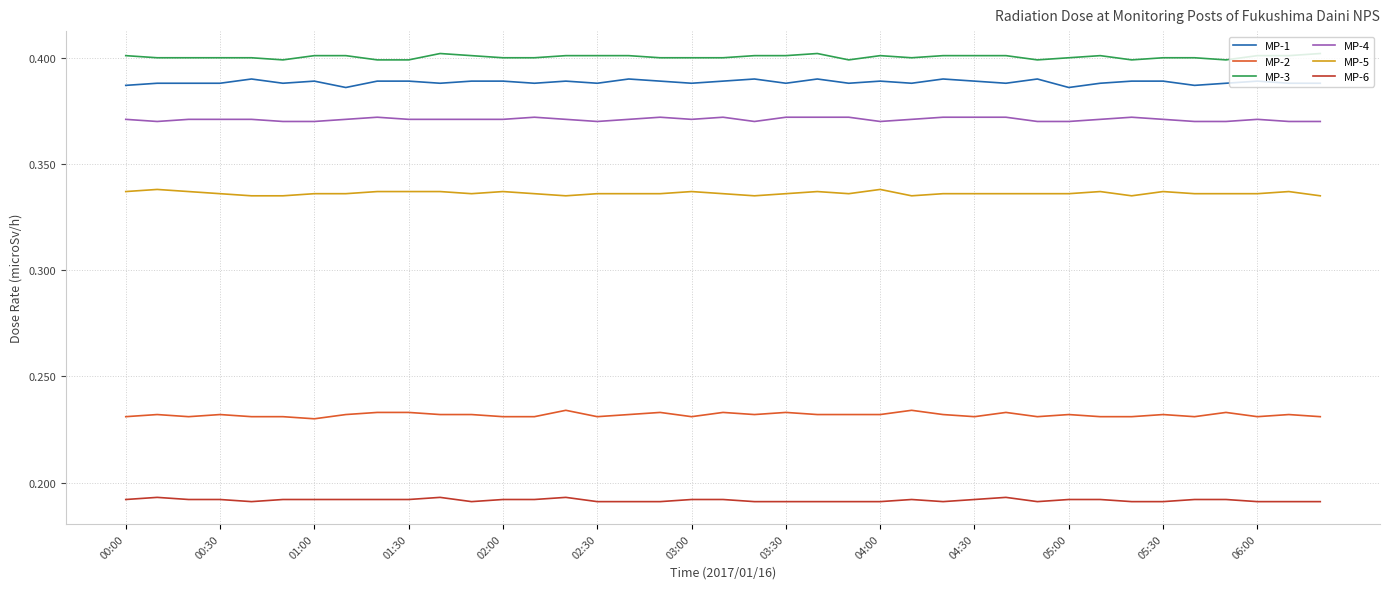

Rank the series by their maximum value, from lowest to highest.

MP-6, MP-2, MP-5, MP-4, MP-1, MP-3